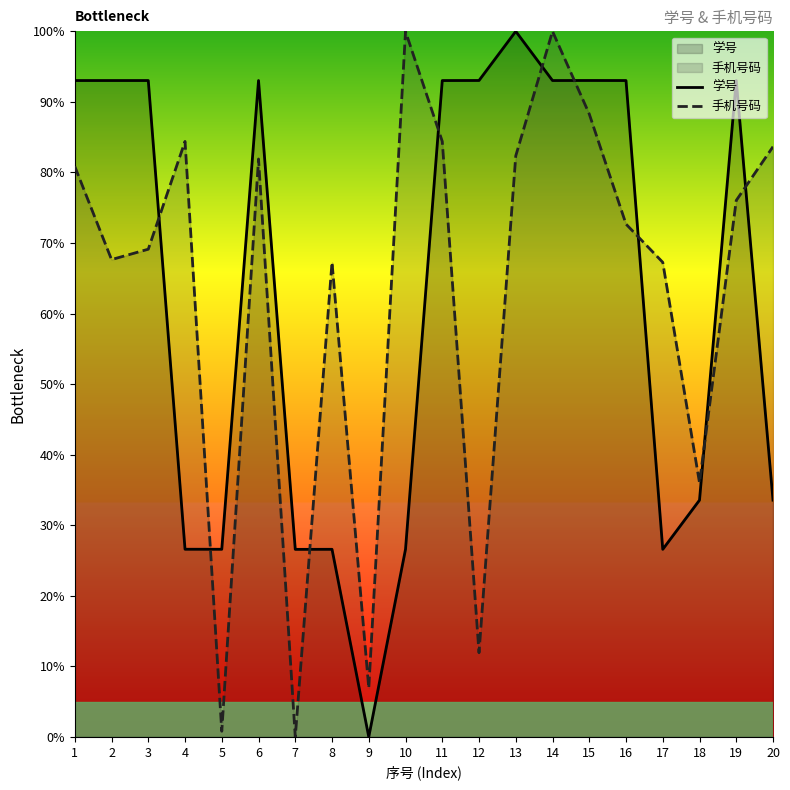

The value of 手机号码 at 13 is 21.4. True or false?

False